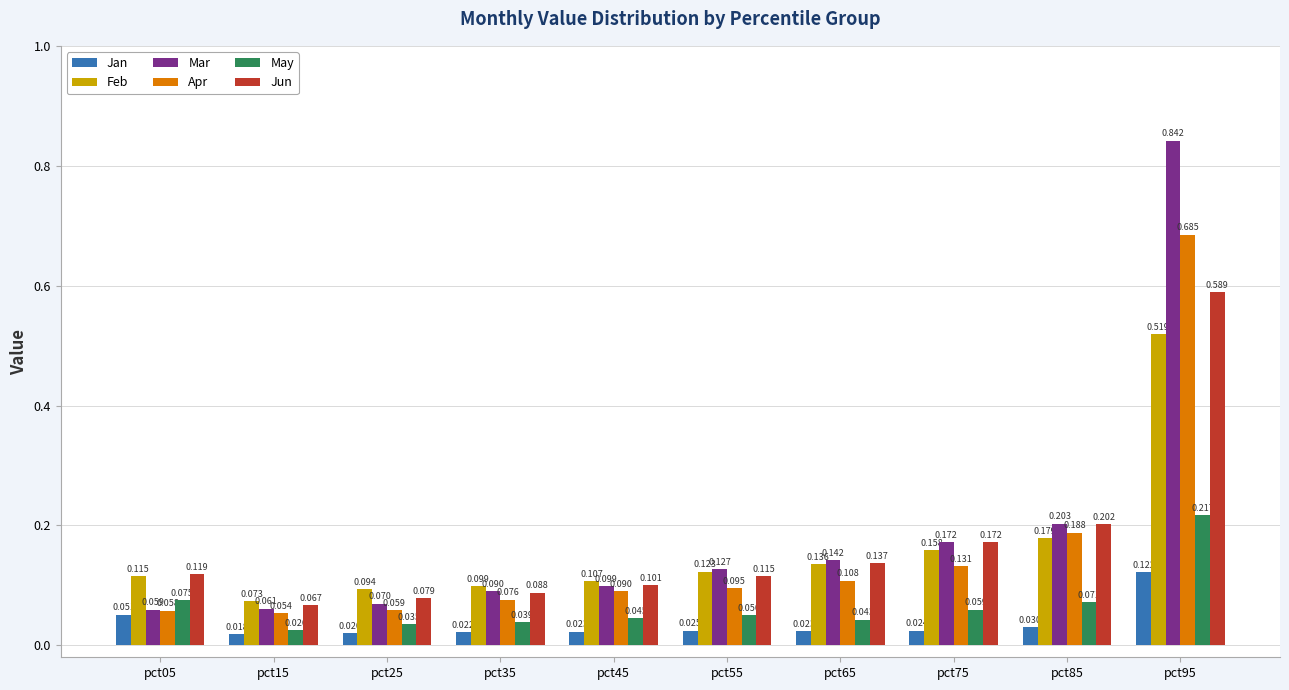

At how many categories does at least one series exceed 0?

10